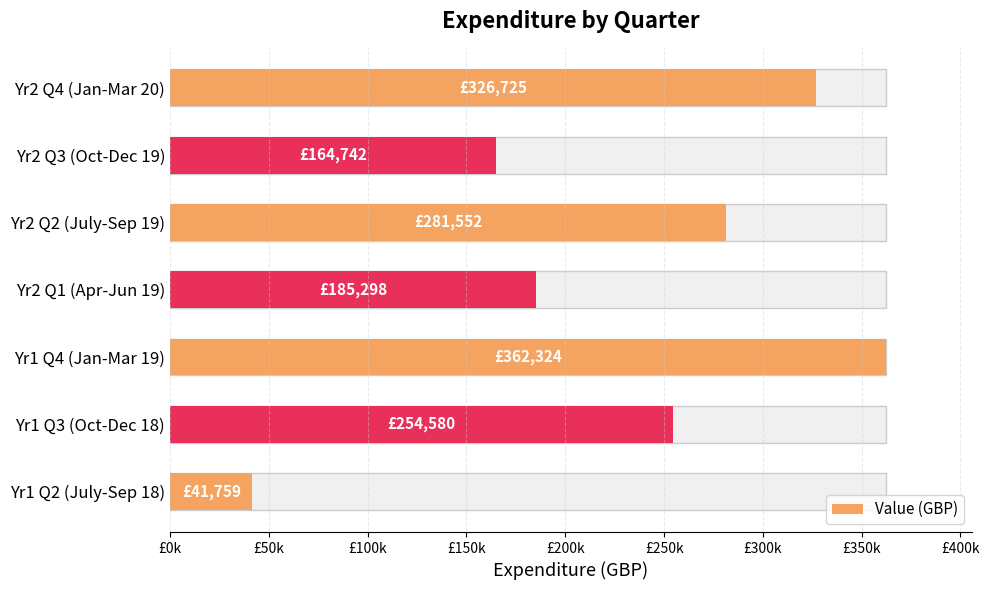

What is the sum of all values?

1616980